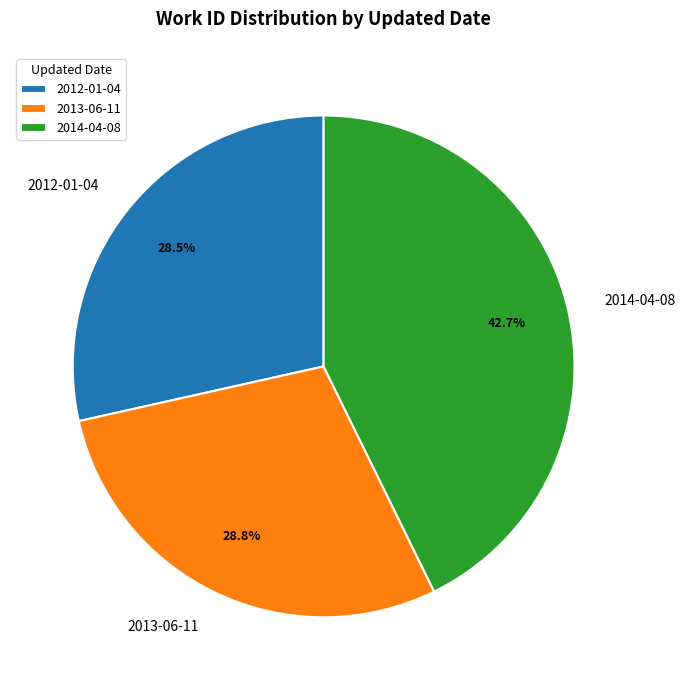

How much of the chart is everything except 2012-01-04?

71.5%